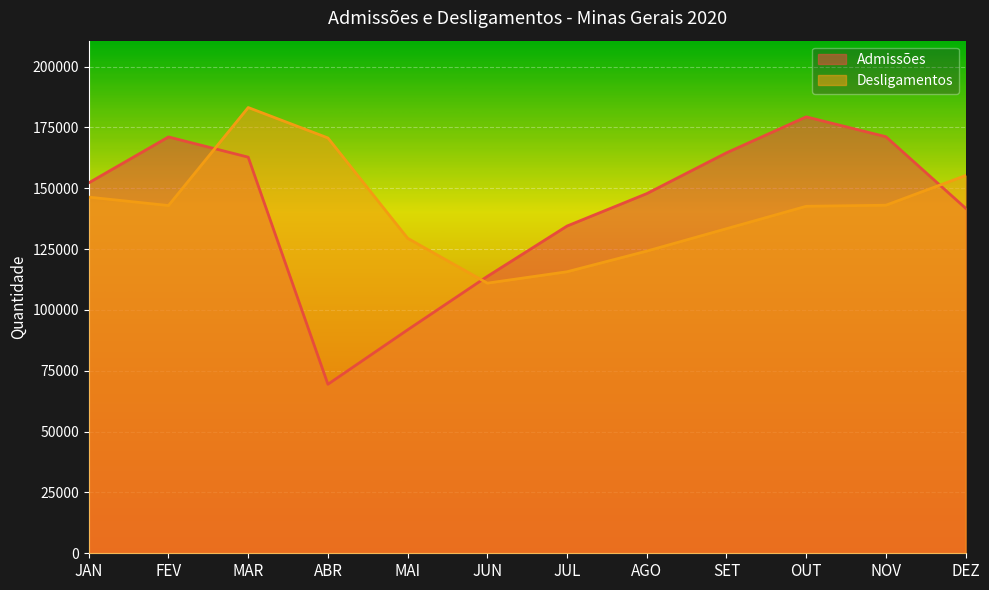

How many lines are shown in the chart?

2